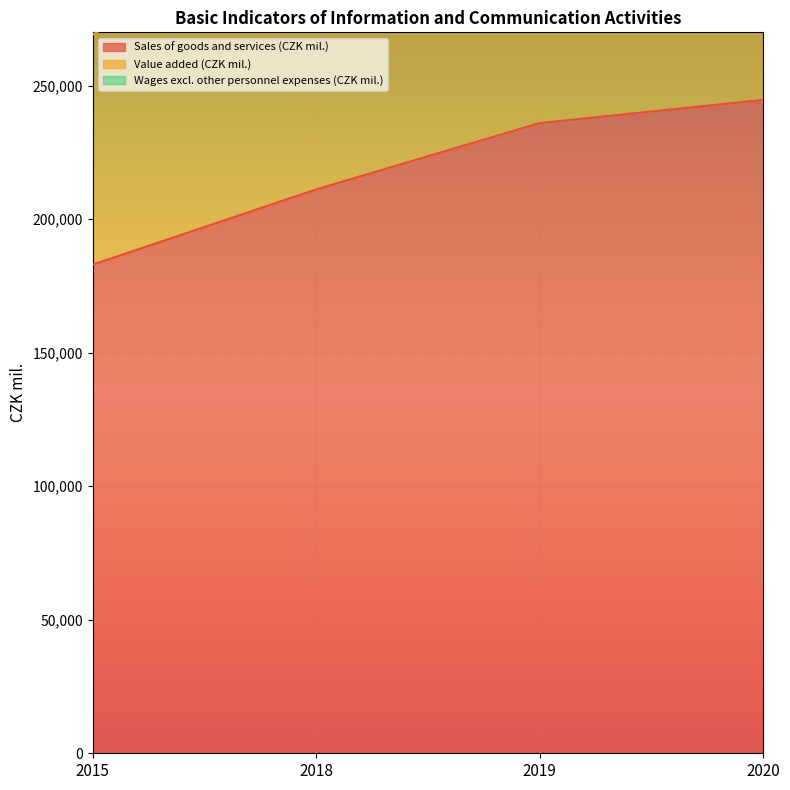

Reading left to right, list all the values displayed in this chart.

Wages excl. other personnel expenses (CZK mil.): 2015=298076.6	2018=358364.6	2019=406475.0	2020=426097.4
Value added (CZK mil.): 2015=269152.9	2018=317531.1	2019=359712.0	2020=376507.4
Sales of goods and services (CZK mil.): 2015=182996.1	2018=211183.2	2019=236006.0	2020=244700.1